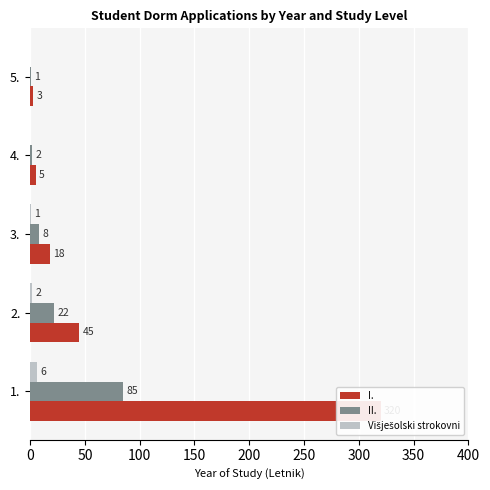

At how many categories does at least one series exceed 147?

1